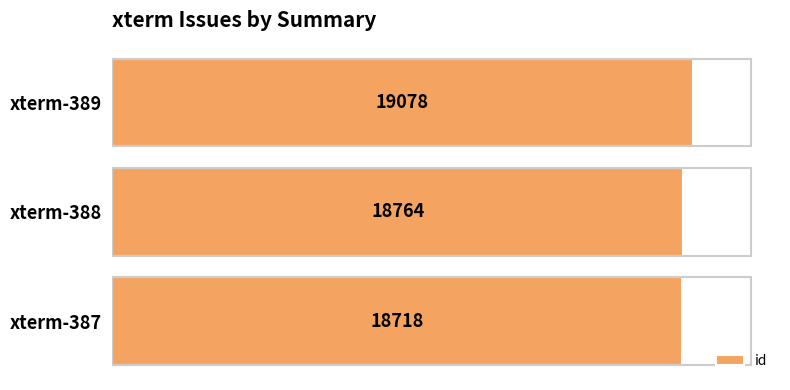

Which category has the lowest value across all series?

xterm-387